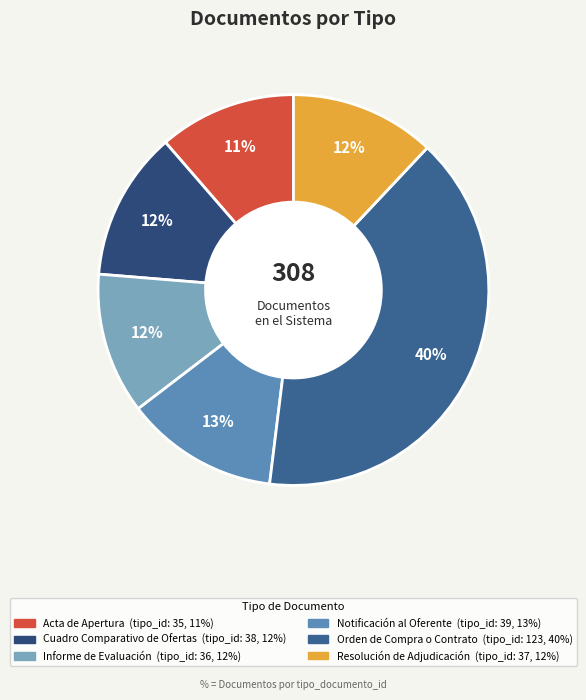

Does any single category account for the majority?

No